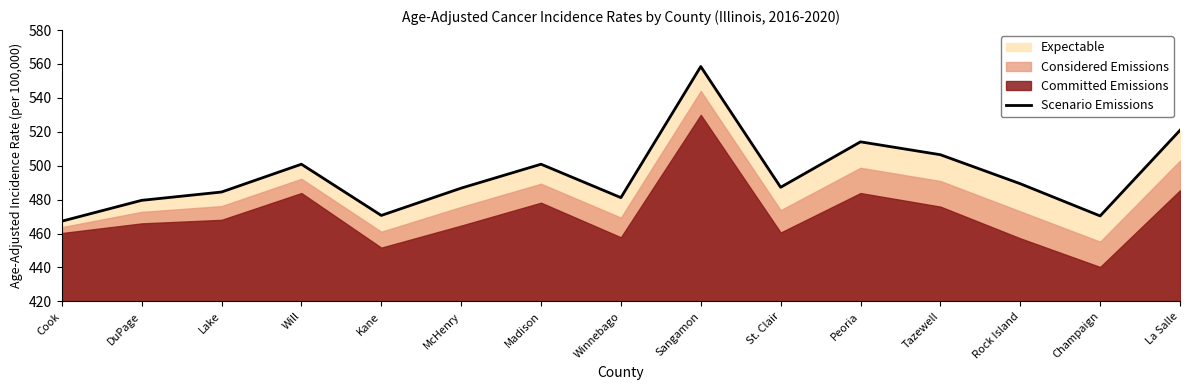

Which label corresponds to the smallest value in the chart?

Cook